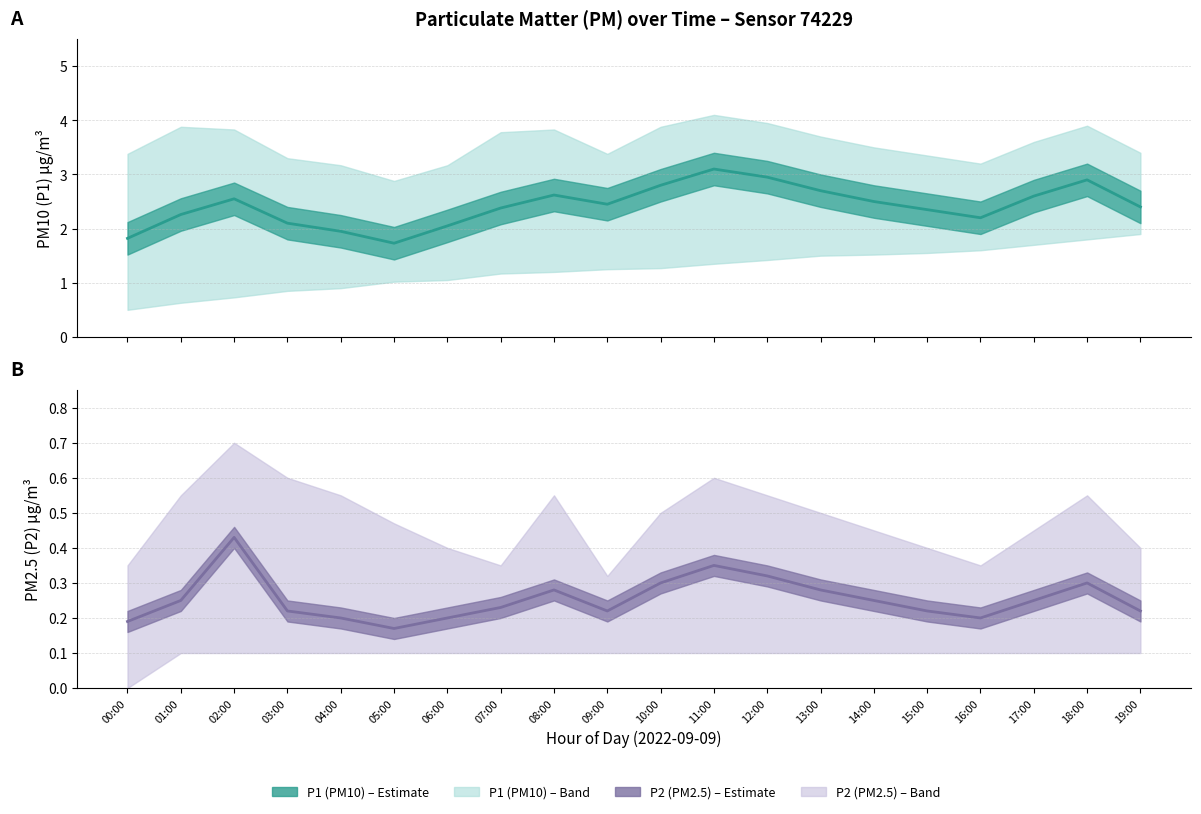

Between 00:00 and 04:00, which series saw the biggest shift?

P1 (PM10) mean